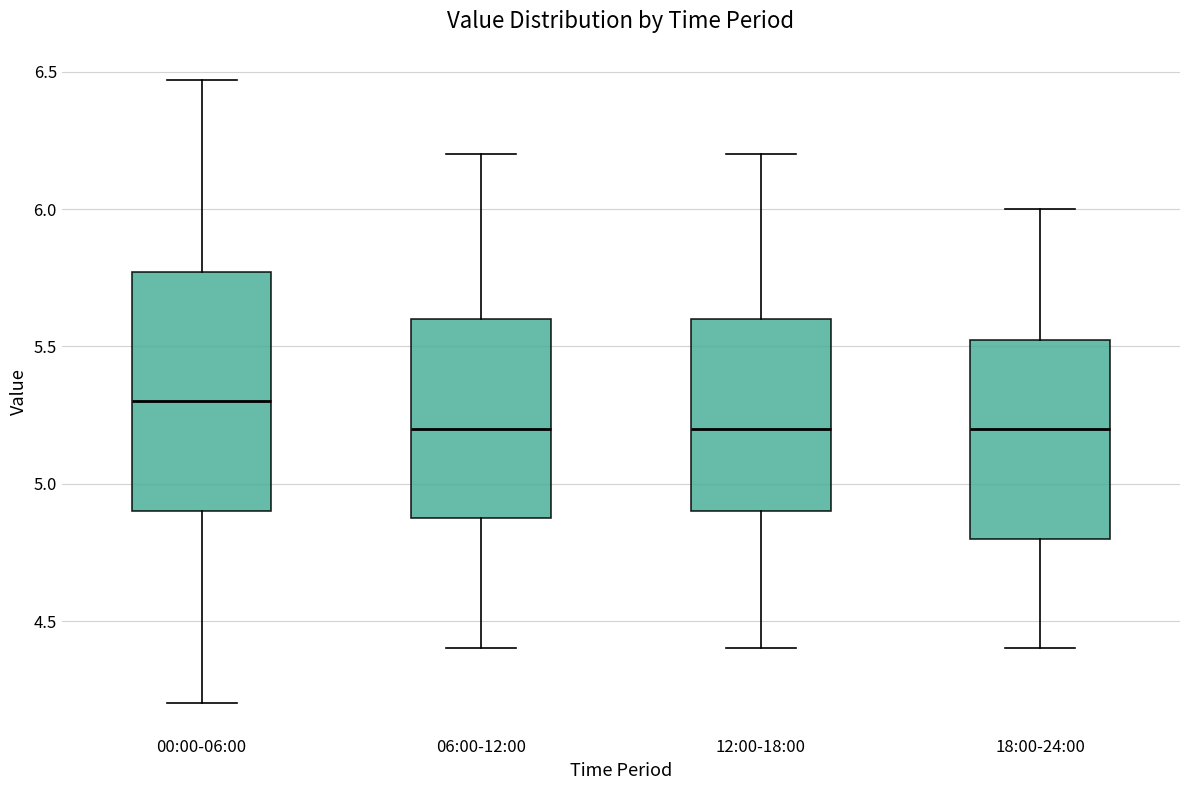

Reading left to right, transcribe this box plot: for each box, give where its median line is, the range the box spans, and where its two whiskers end, as read against the y-axis. The values are not printed on the chart, so give them approximately, as read against the axis.

00:00-06:00: median 5.30, box 4.90 to 5.75, whiskers 4.20 to 6.45
06:00-12:00: median 5.20, box 4.90 to 5.60, whiskers 4.40 to 6.20
12:00-18:00: median 5.20, box 4.90 to 5.60, whiskers 4.40 to 6.20
18:00-24:00: median 5.20, box 4.80 to 5.55, whiskers 4.40 to 6.00